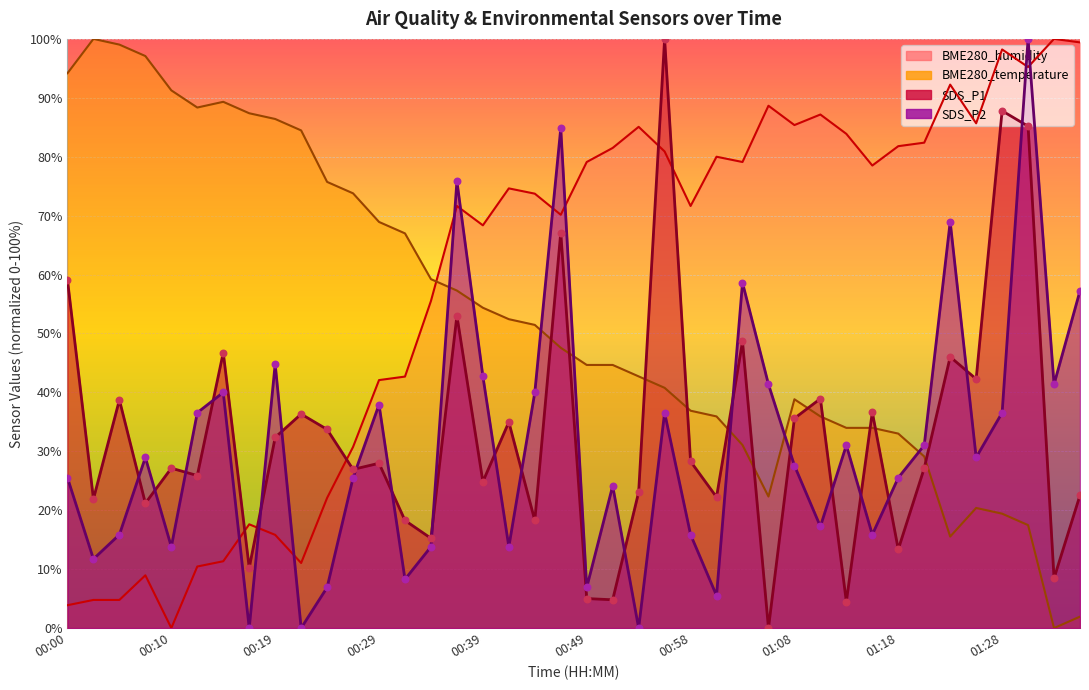

What are all the series names shown in the legend?

SDS_P1, SDS_P2, BME280_temperature, BME280_humidity